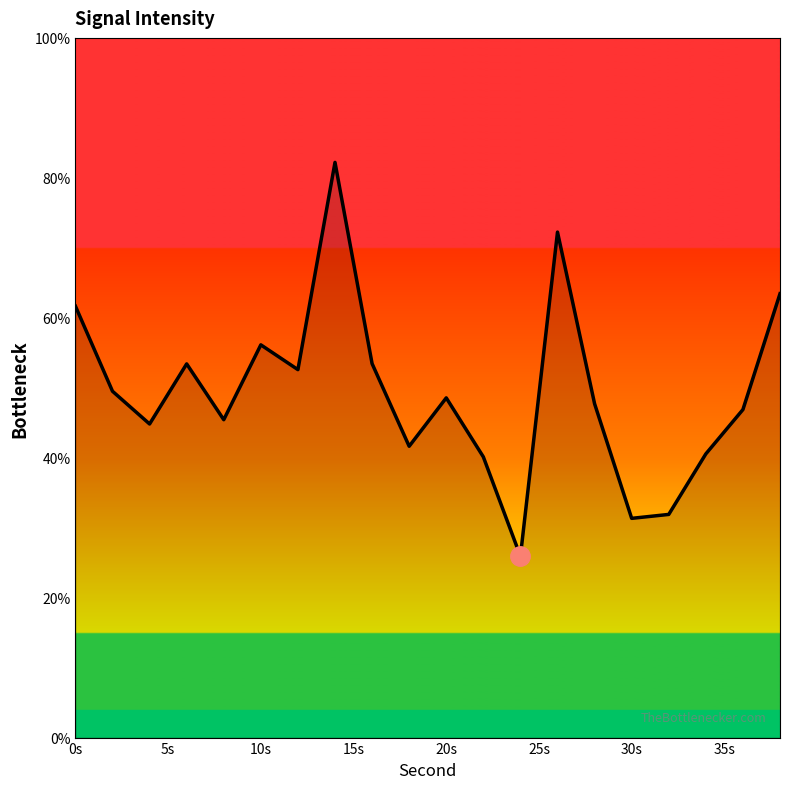

What is the smallest value displayed?

25.9